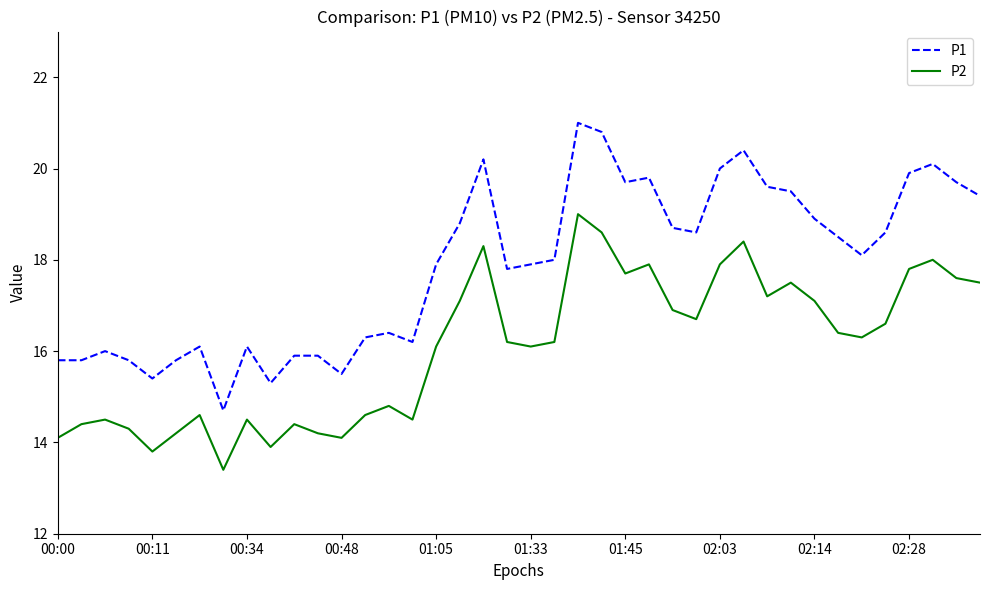

Reading left to right, transcribe all the data shown in this chart.

P1: 15.8	15.8	16.0	15.8	15.4	15.8	16.1	14.7	16.1	15.3	15.9	15.9	15.5	16.3	16.4	16.2	17.9	18.8	20.2	17.8	17.9	18.0	21.0	20.8	19.7	19.8	18.7	18.6	20.0	20.4	19.6	19.5	18.9	18.5	18.1	18.6	19.9	20.1	19.7	19.4
P2: 14.1	14.4	14.5	14.3	13.8	14.2	14.6	13.4	14.5	13.9	14.4	14.2	14.1	14.6	14.8	14.5	16.1	17.1	18.3	16.2	16.1	16.2	19.0	18.6	17.7	17.9	16.9	16.7	17.9	18.4	17.2	17.5	17.1	16.4	16.3	16.6	17.8	18.0	17.6	17.5